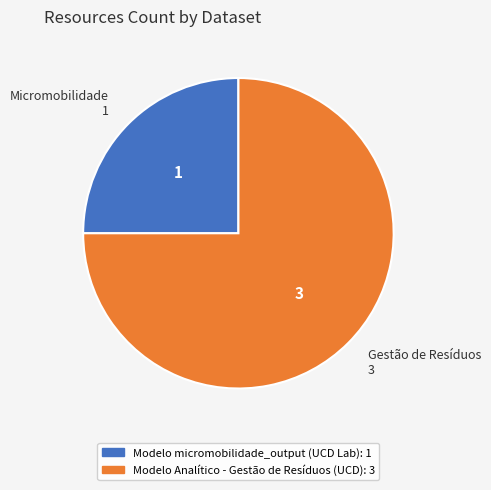

What is the smallest slice in the pie chart?

Micromobilidade 1